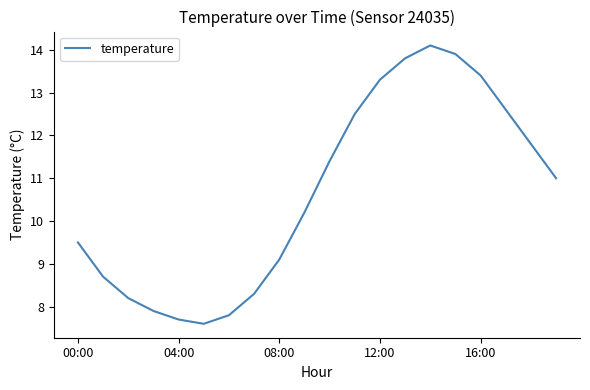

What is the minimum value shown in the chart?

7.6